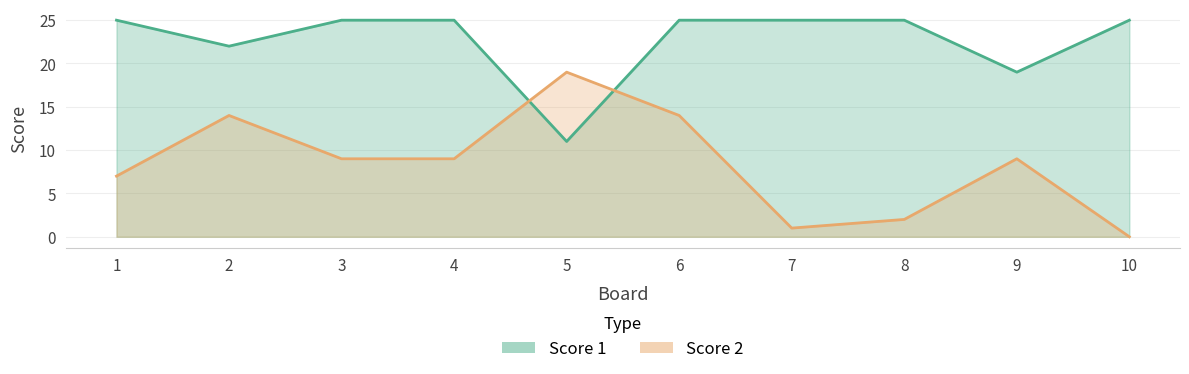

At which label does Score 2 first exceed 9?

2